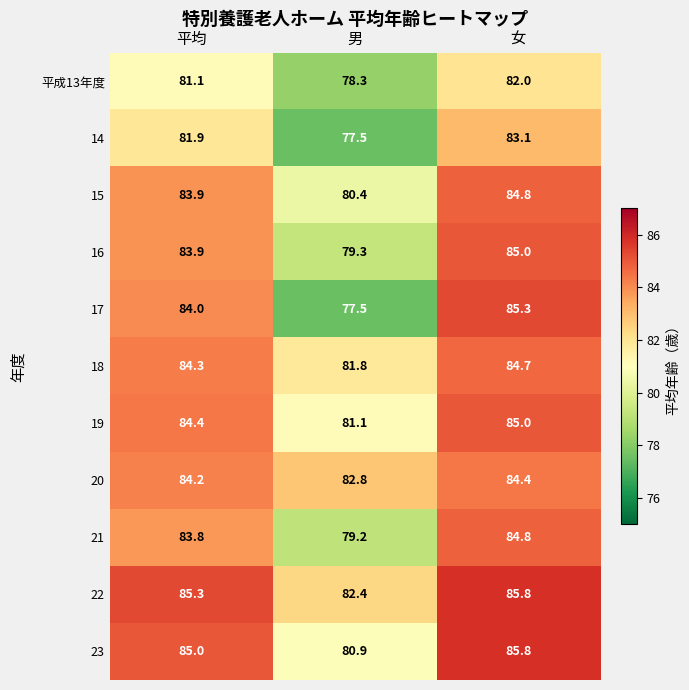

Which series has the widest spread of values?

17